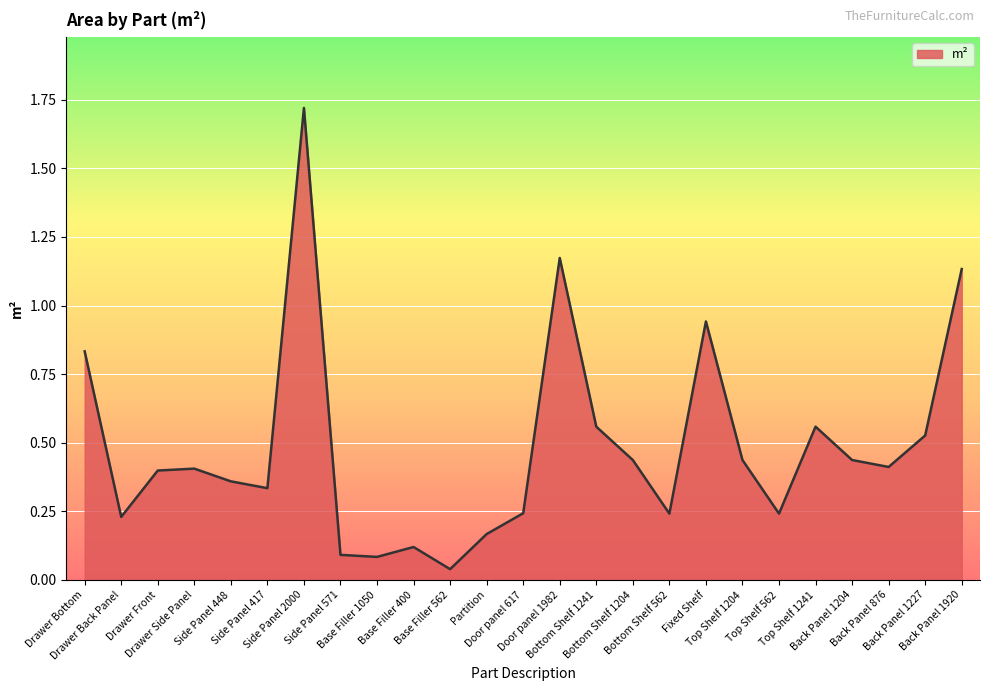

How many lines are shown in the chart?

1